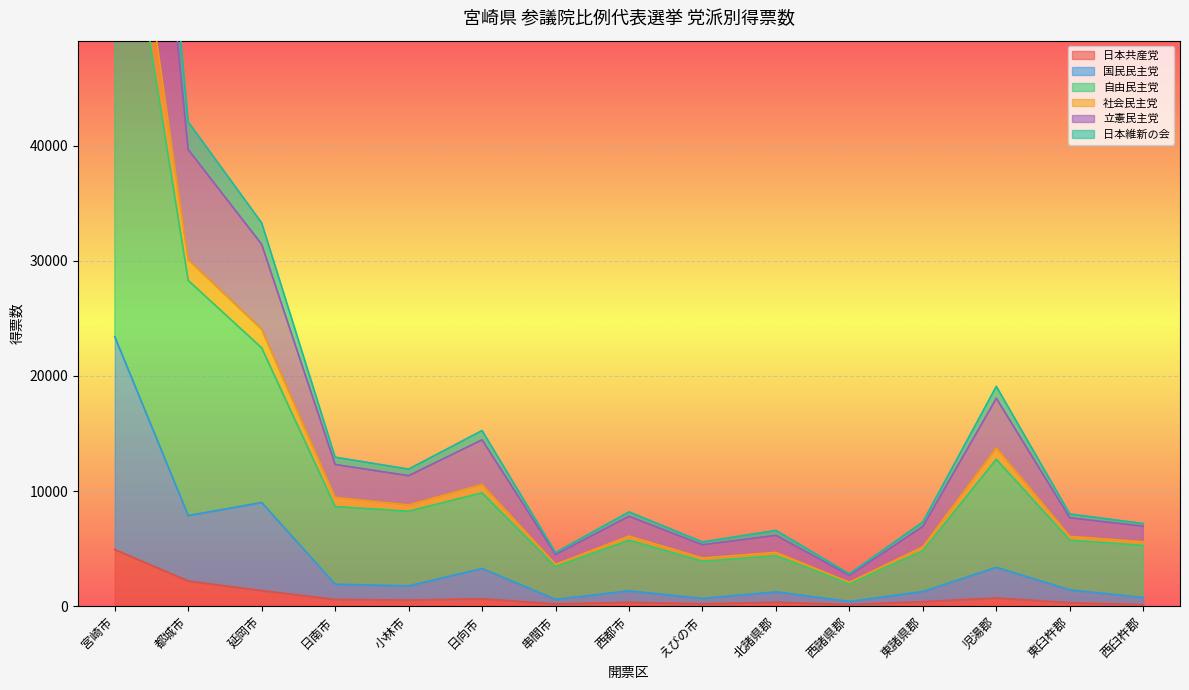

Does the chart display data point markers on the line(s)?

No